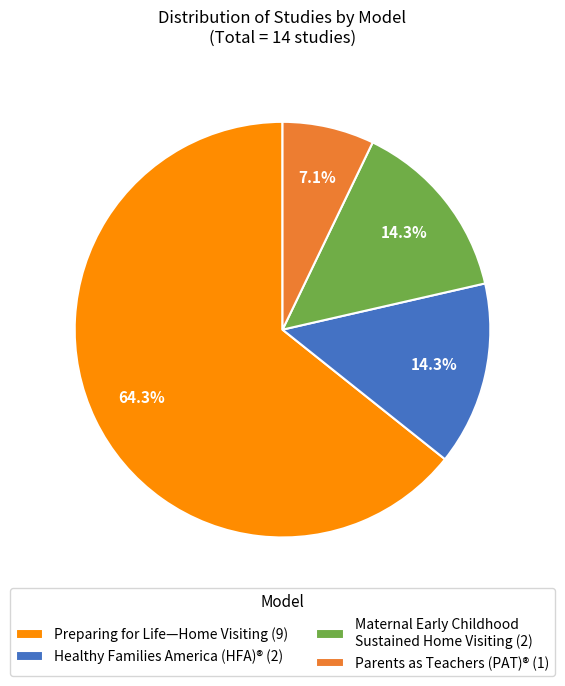

What is the largest slice in the pie chart?

Preparing for Life—Home Visiting